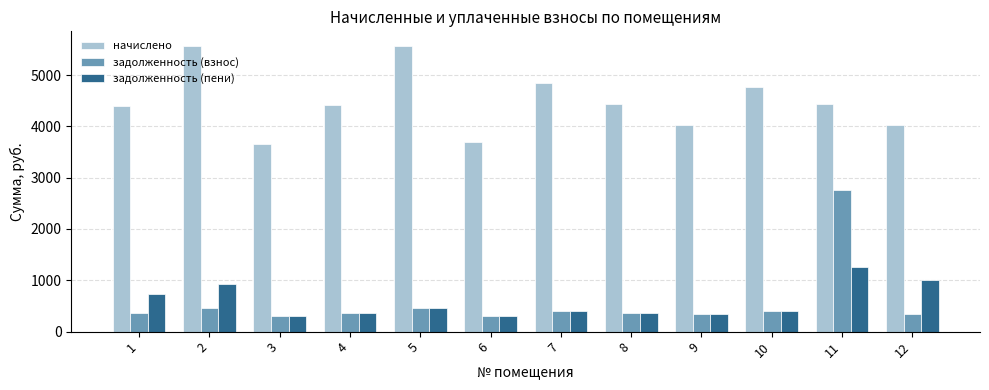

What is the value of the начислено bar at the 8th from the left?

4441.3